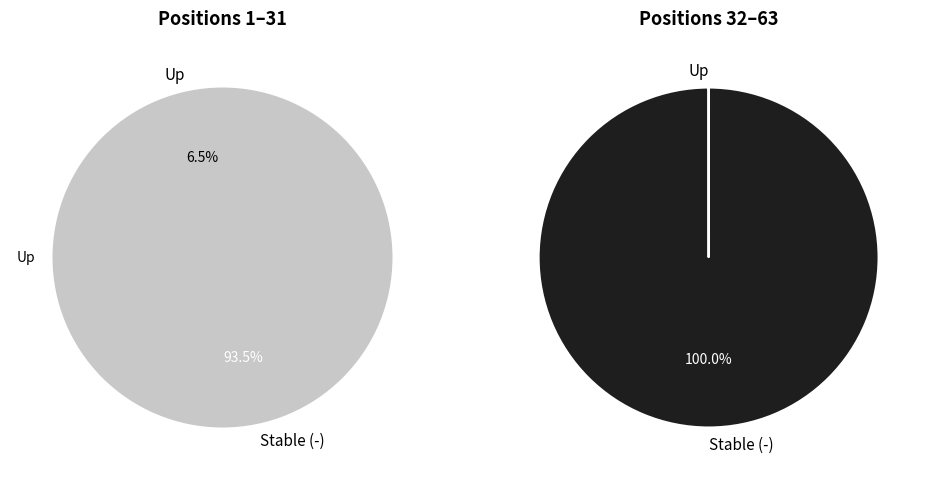

Does down (-) account for over 50% of the chart?

Yes